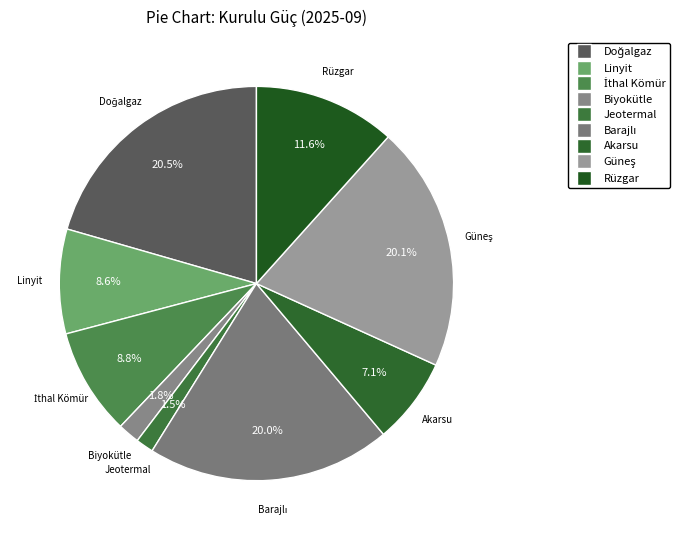

How many slices are in this pie chart?

9